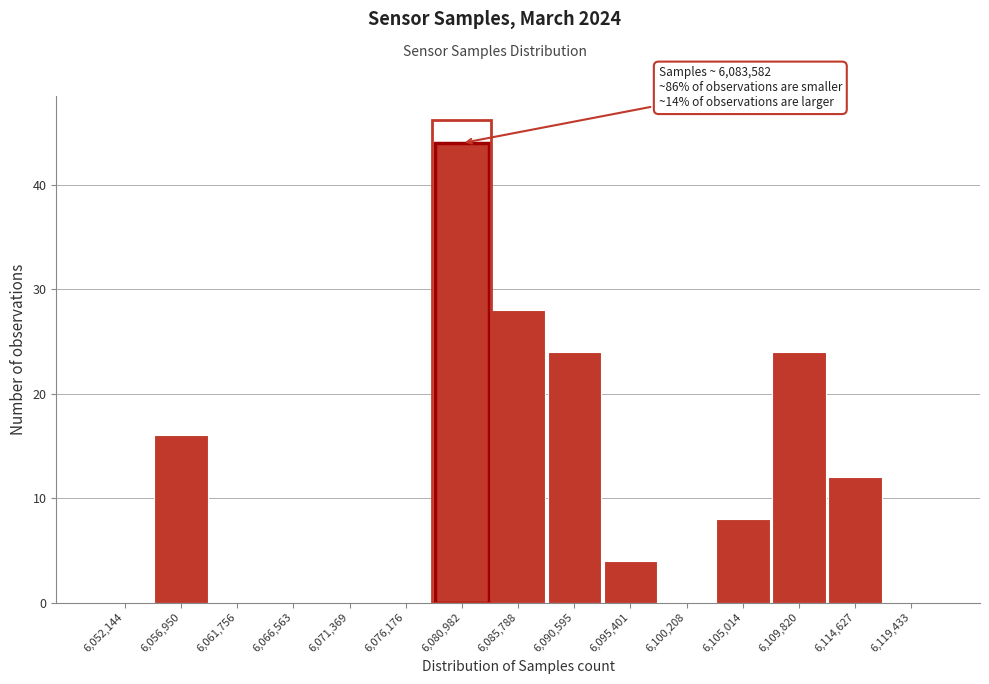

Reading left to right, what are all the values shown in this chart?

6,052,144=0	6,056,950=16	6,061,756=0	6,066,563=0	6,071,369=0	6,076,176=0	6,080,982=44	6,085,788=28	6,090,595=24	6,095,401=4	6,100,208=0	6,105,014=8	6,109,820=24	6,114,627=12	6,119,433=0